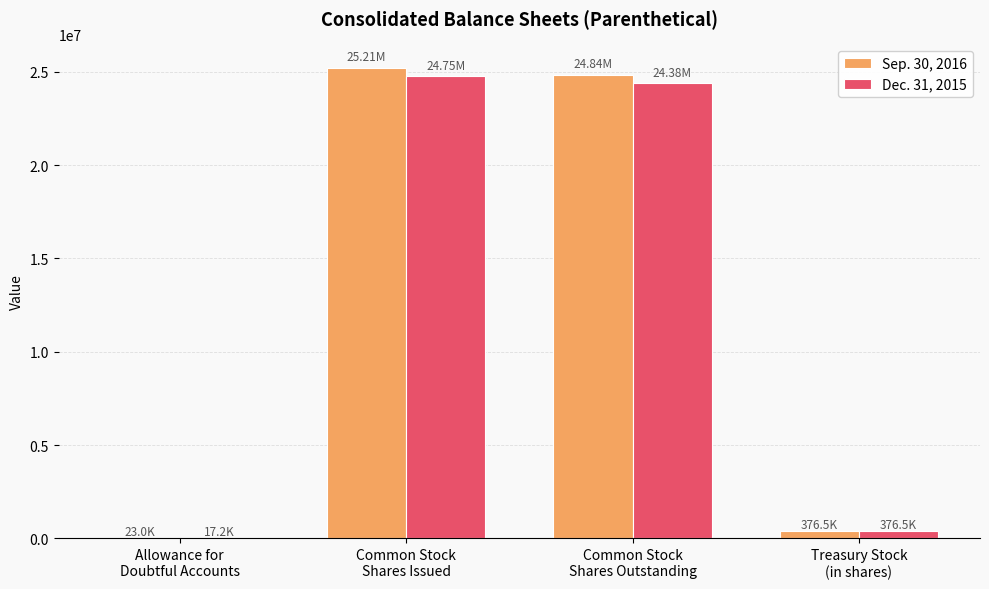

What are all the series names shown in the legend?

Sep. 30, 2016, Dec. 31, 2015